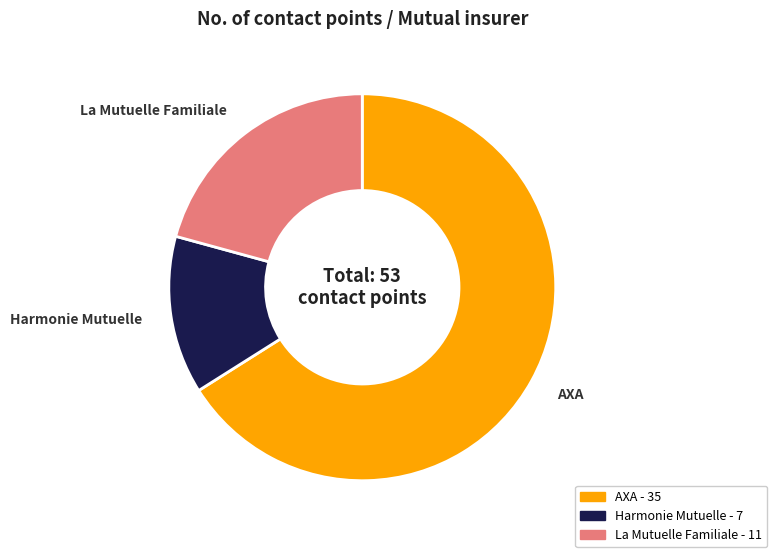

The La Mutuelle Familiale slice represents 14% of the pie. True or false?

False